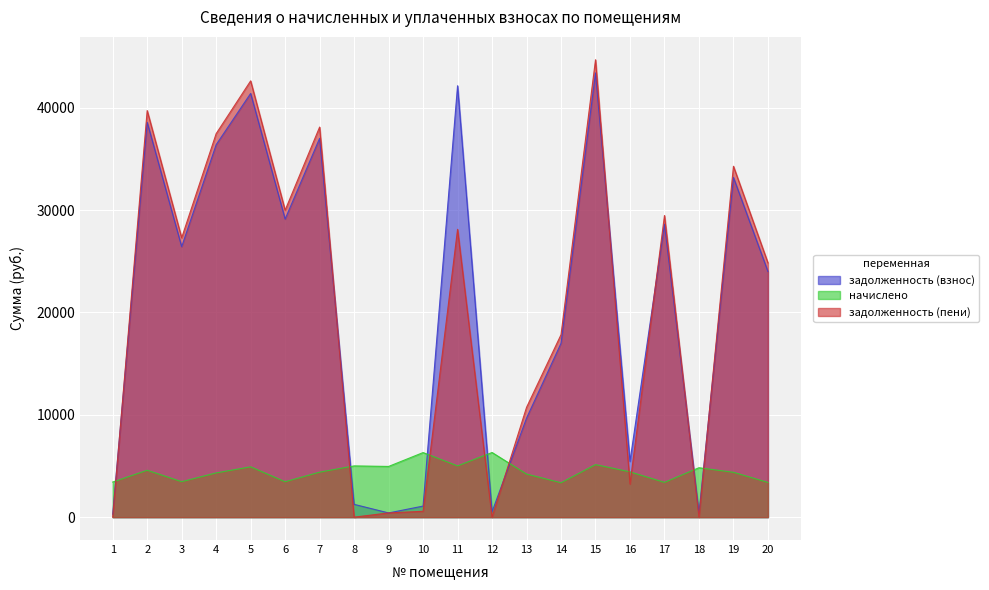

True or false: задолженность (взнос) has more than 2 interior local peaks.

True